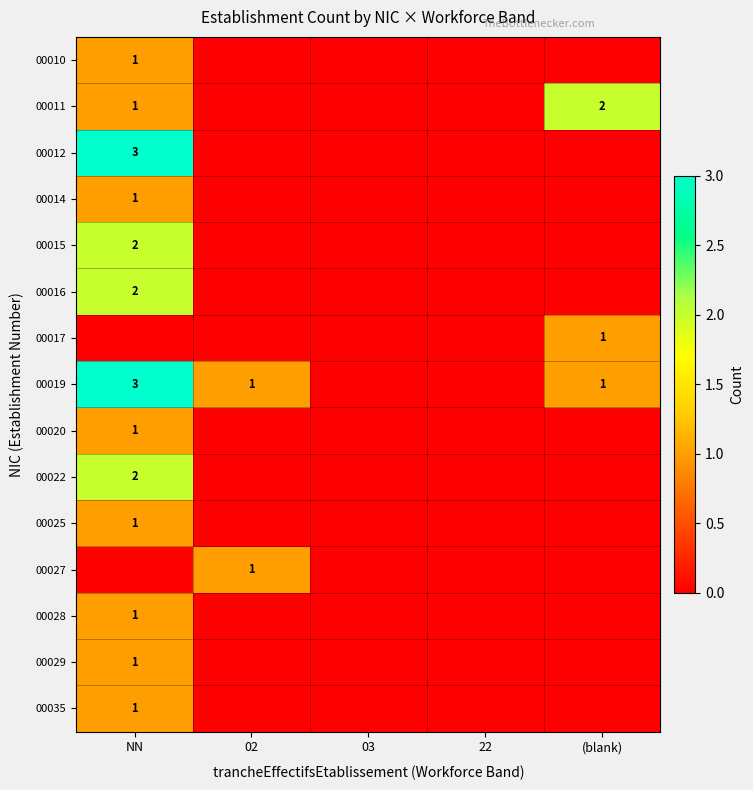

Is it true that 00029 equals 1 at NN?

True